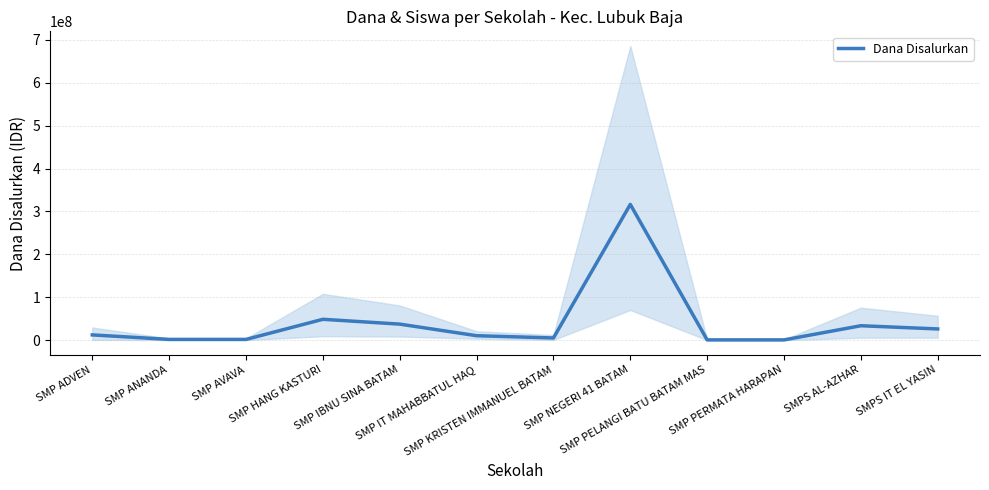

Rank the categories by value from lowest to highest.

SMP PELANGI BATU BATAM MAS, SMP PERMATA HARAPAN, SMP ANANDA, SMP AVAVA, SMP KRISTEN IMMANUEL BATAM, SMP IT MAHABBATUL HAQ, SMP ADVEN, SMPS IT EL YASIN, SMPS AL-AZHAR, SMP IBNU SINA BATAM, SMP HANG KASTURI, SMP NEGERI 41 BATAM